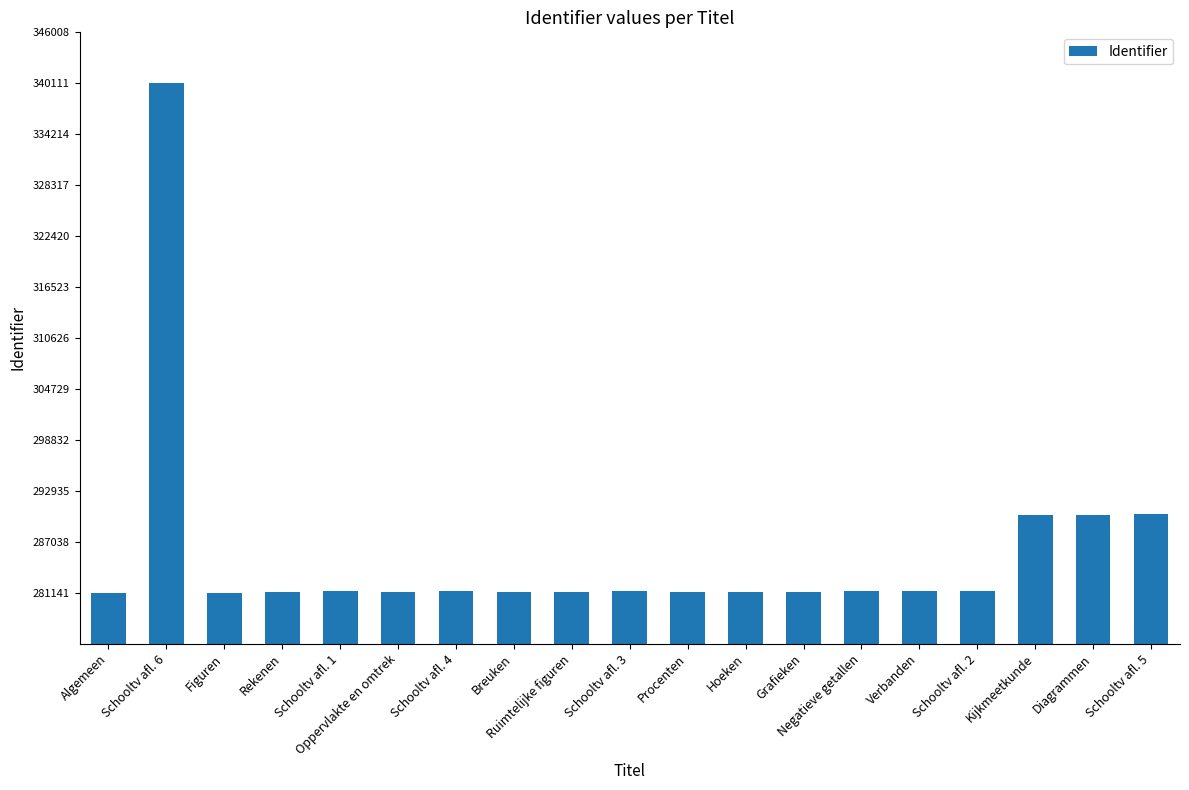

At which category does the chart reach its peak across all series?

Schooltv afl. 6